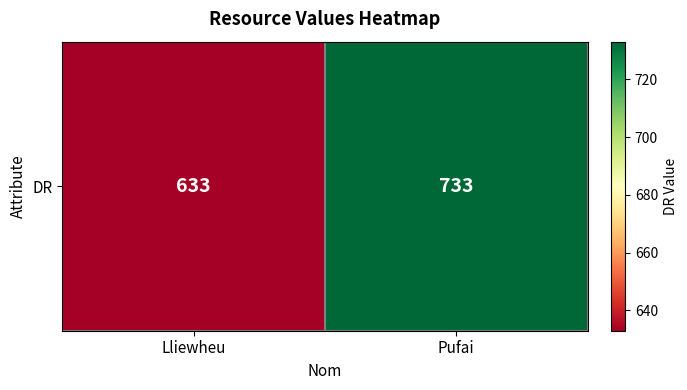

Approximately how many times larger is the value at Pufai compared to Lliewheu?

1.2